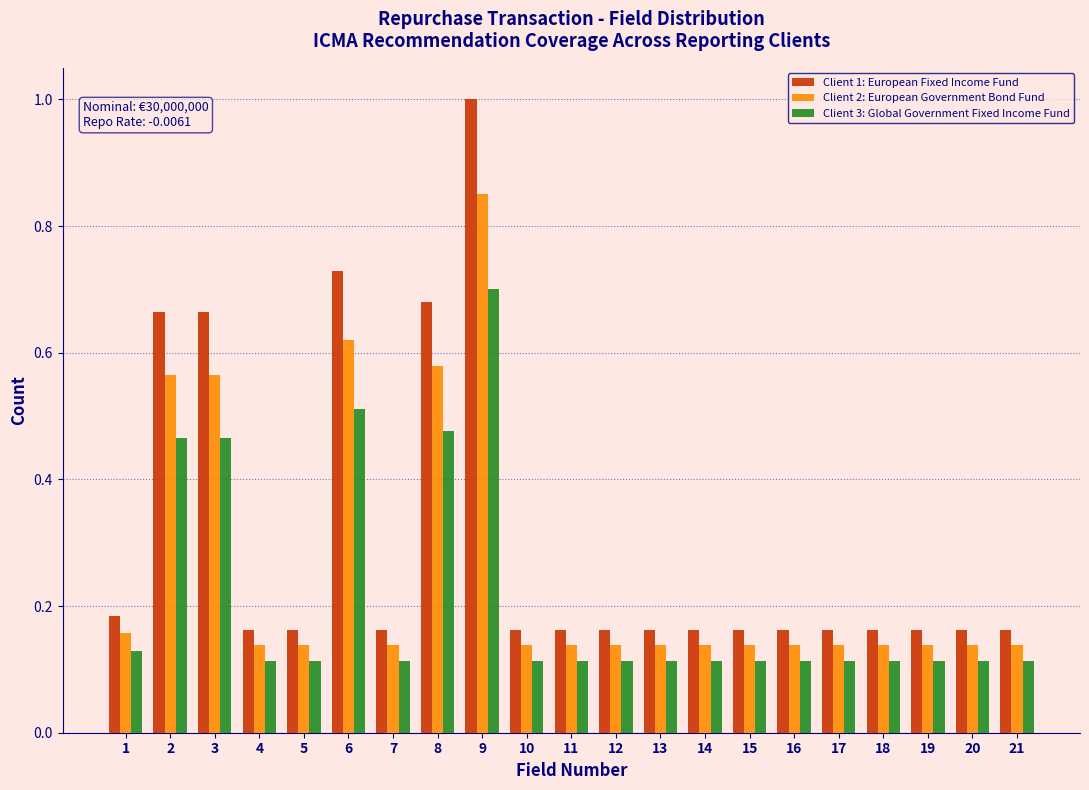

What is the sum of all Client 3: Global Government Fixed Income Fund values?

4.4